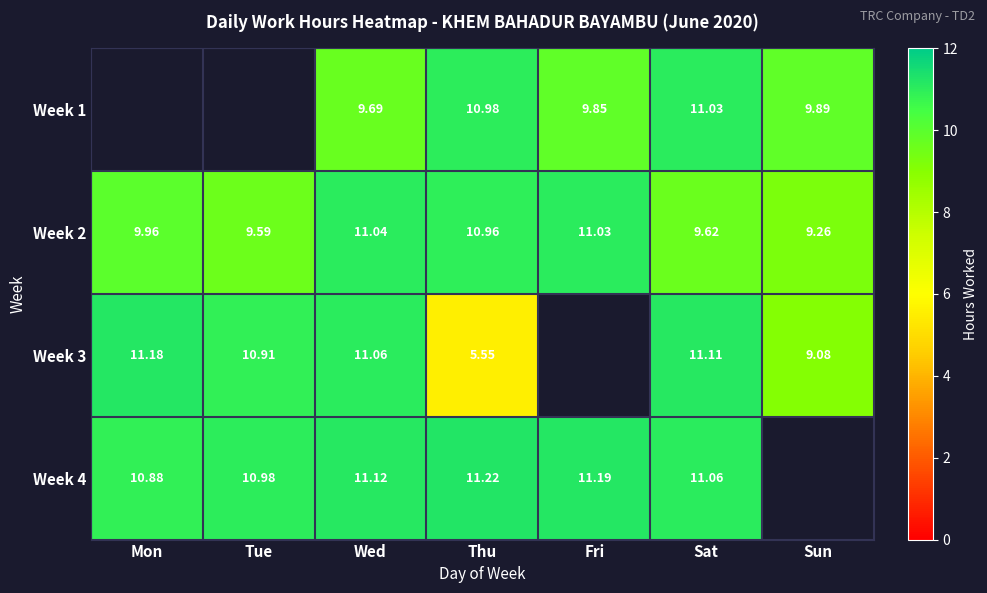

At which category is the sum across all series the highest?

Wed